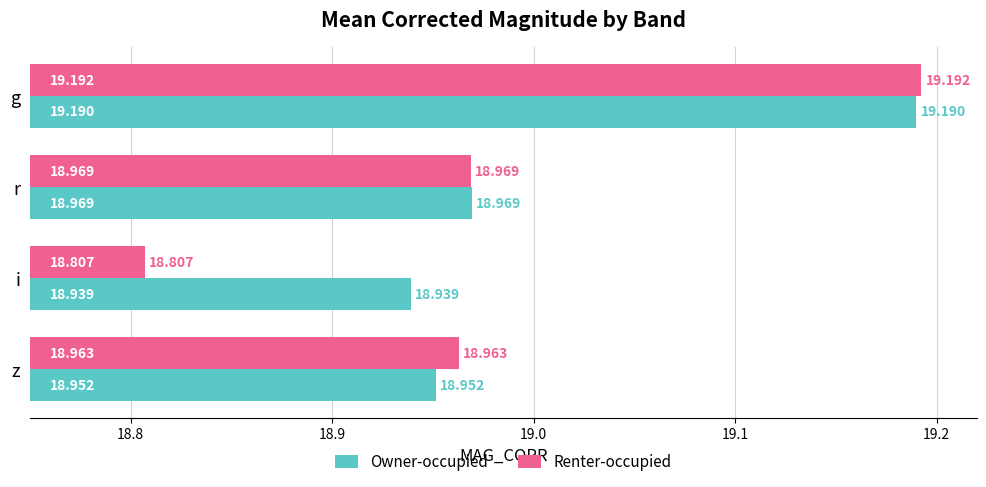

At which category is the sum across all series the highest?

g